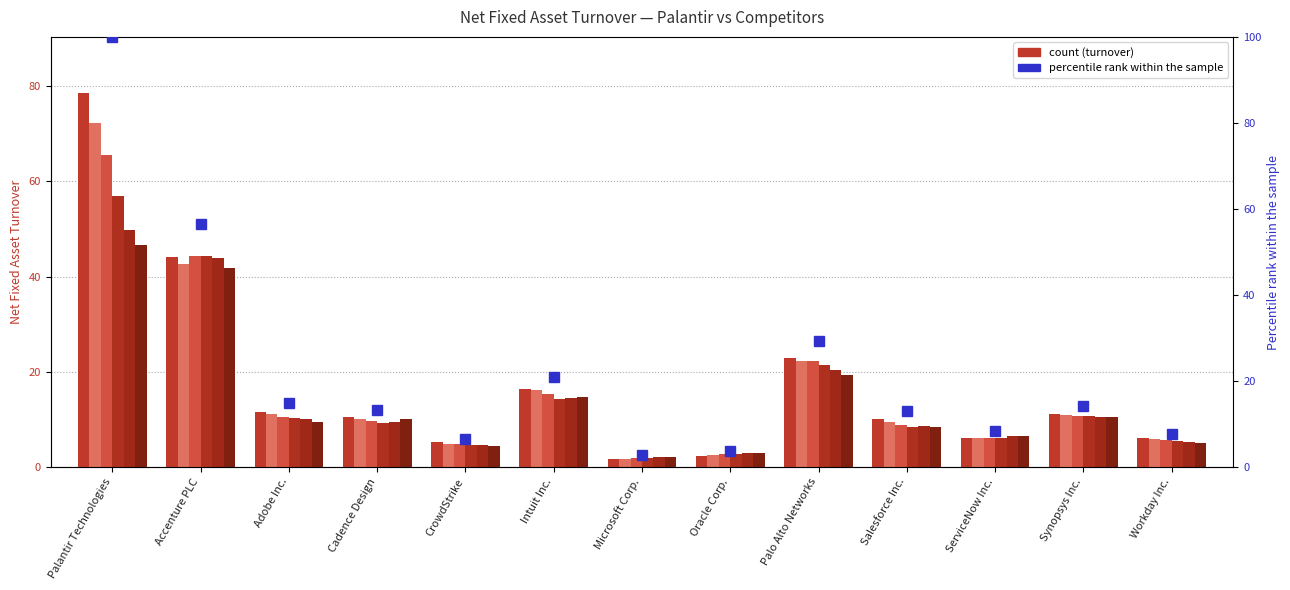

What is the value of the 2024-06-30 bar at the 10th from the left?

8.5